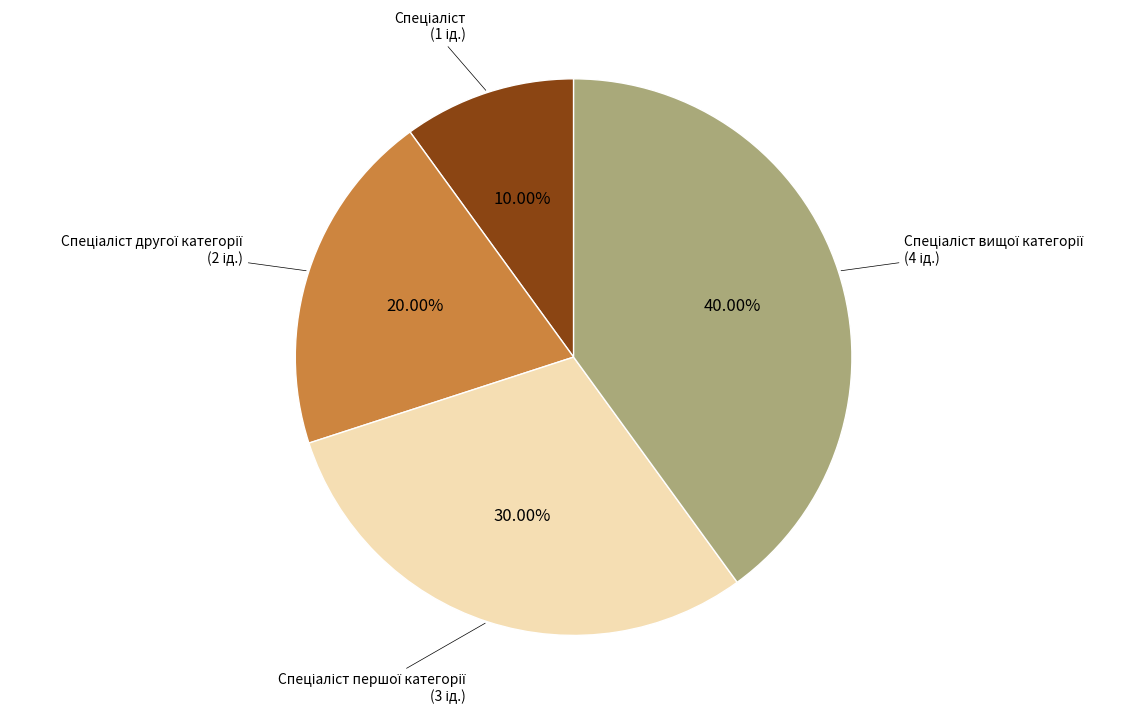

Is there a majority slice in this chart?

No